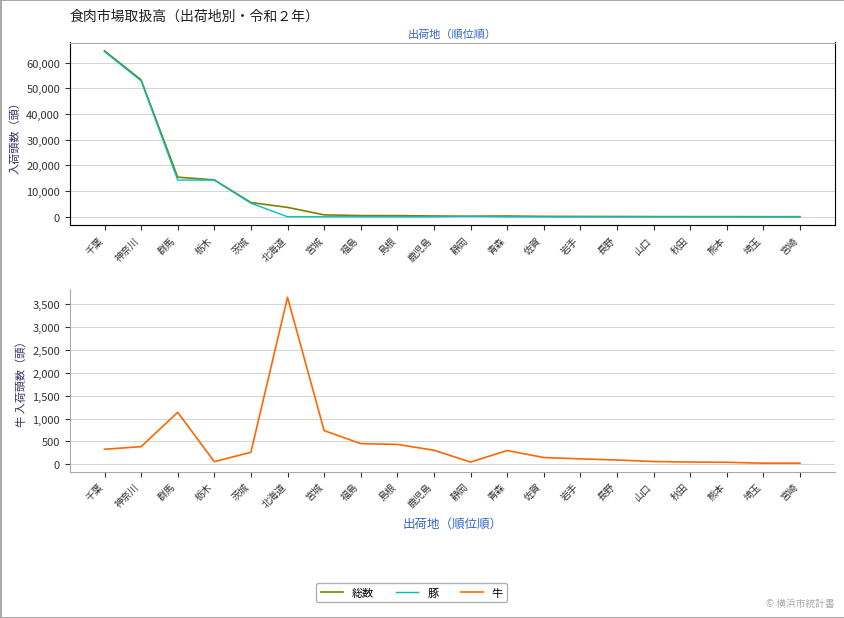

How many lines are shown in the chart?

3